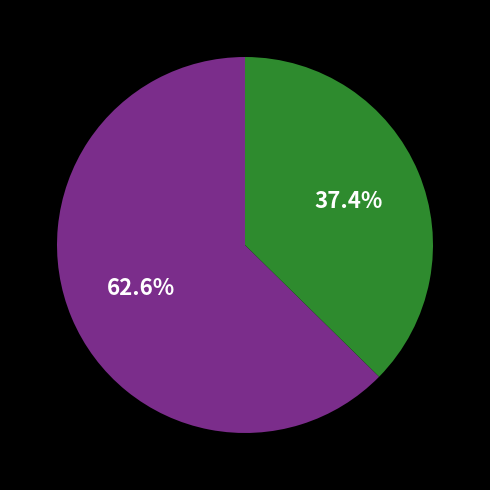

Does any single category account for the majority?

Yes